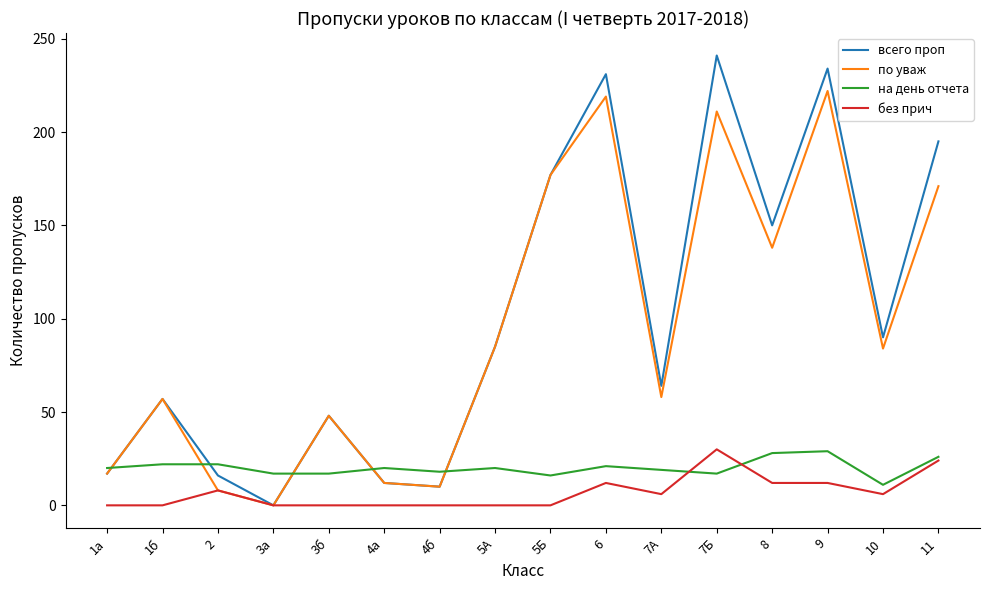

What is the greatest value displayed?

241